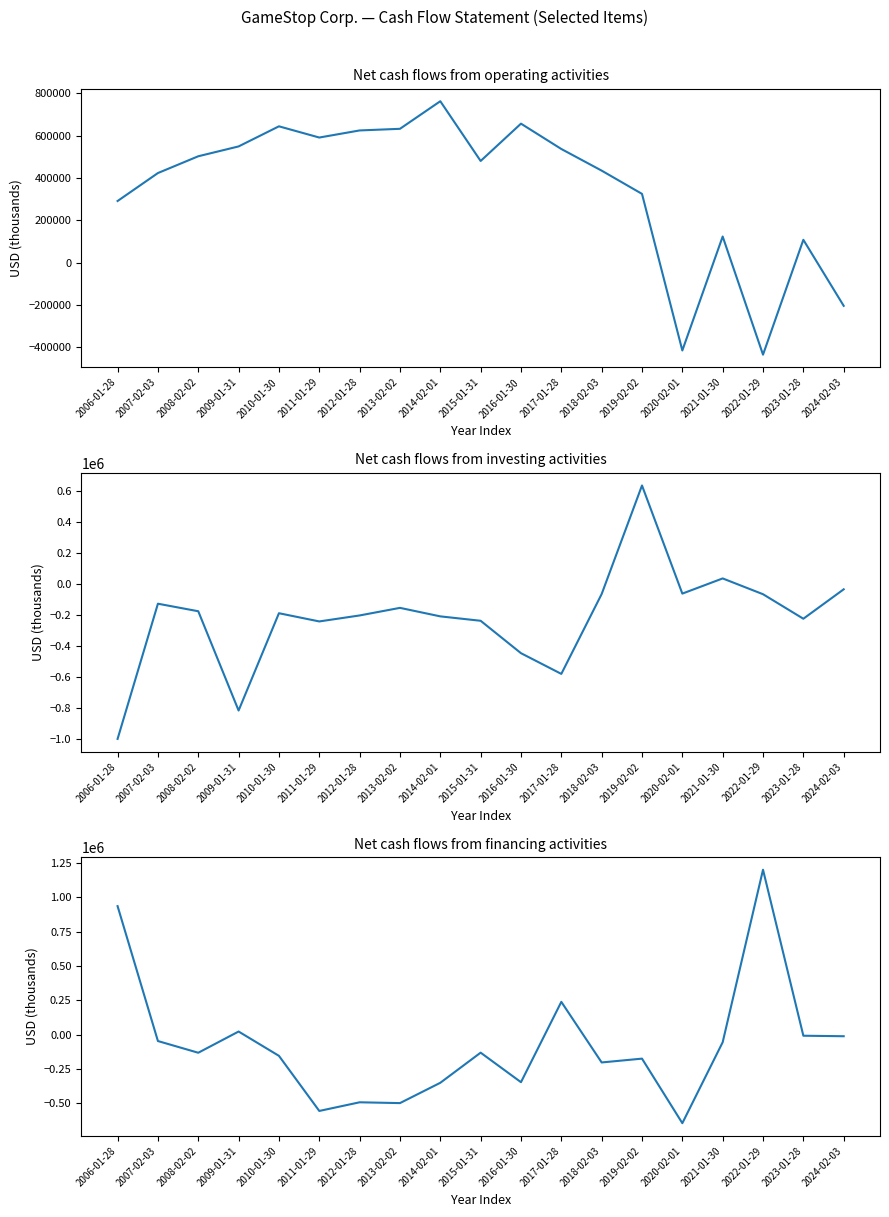

True or false: Net cash flows from operating activities and Net cash flows from financing activities intersect in this chart.

True